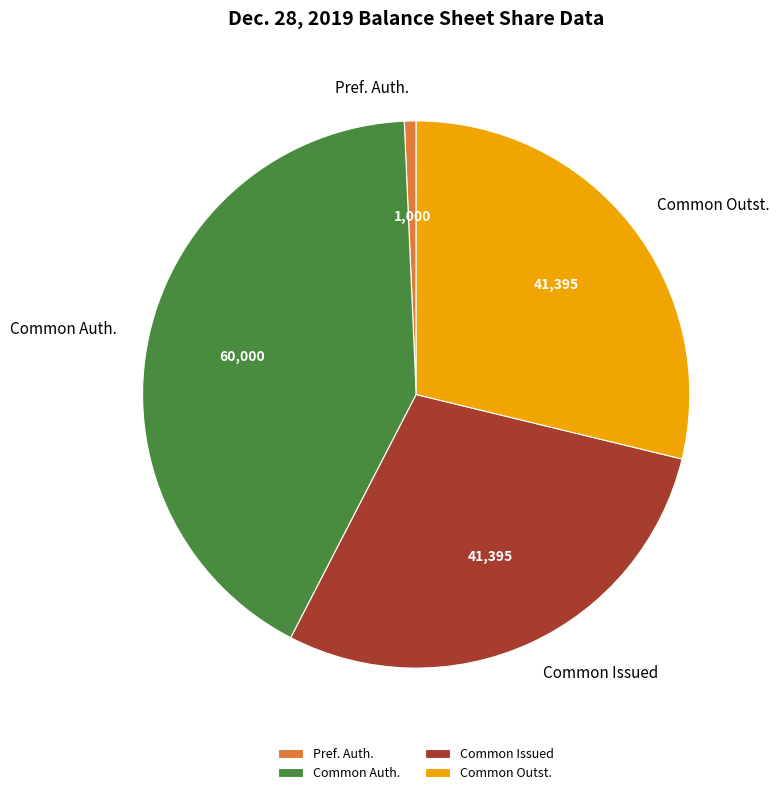

Is Common Issued the majority of the pie?

No